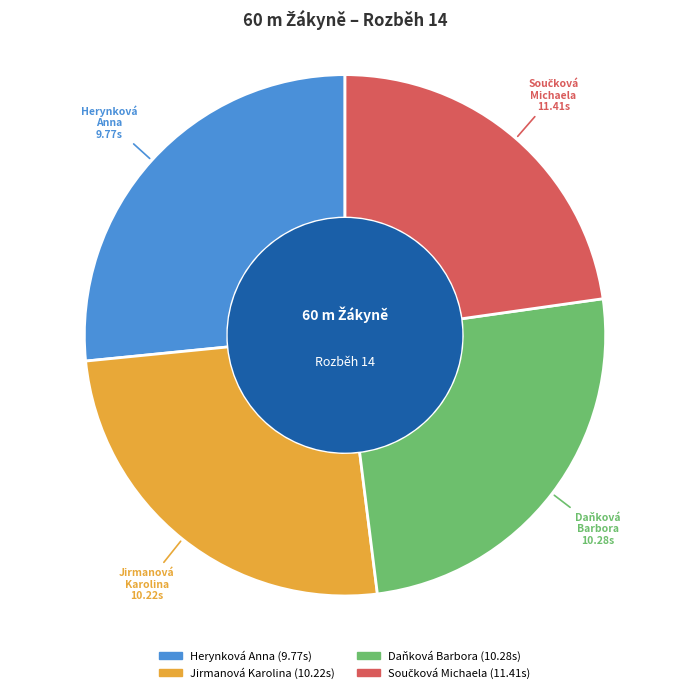

Between Herynková Anna and Jirmanová Karolina, which is larger?

Herynková Anna